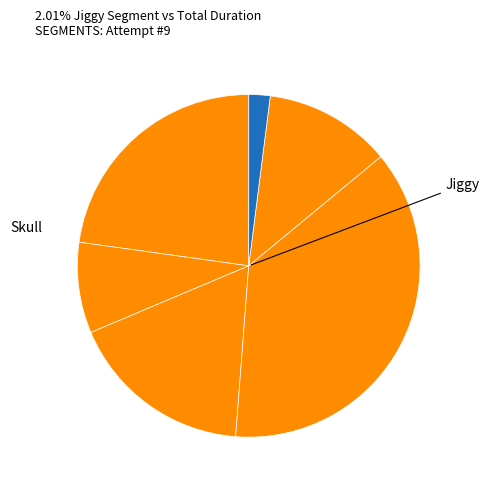

How many slices are in this pie chart?

6